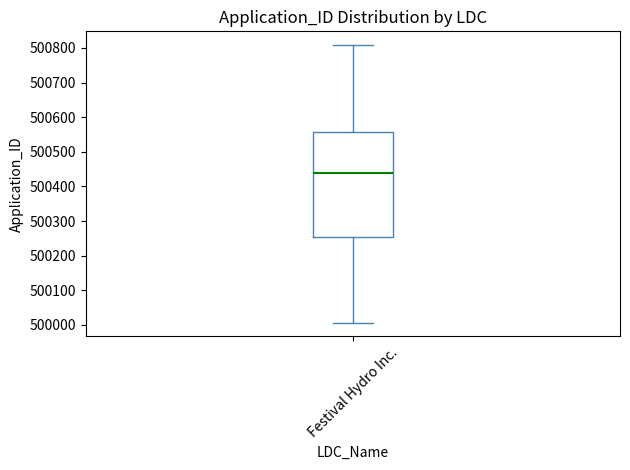

Where is the lower edge of the box for Festival Hydro Inc. on the y-axis? The values are not printed on the chart, so give them approximately, as read against the axis.

500260